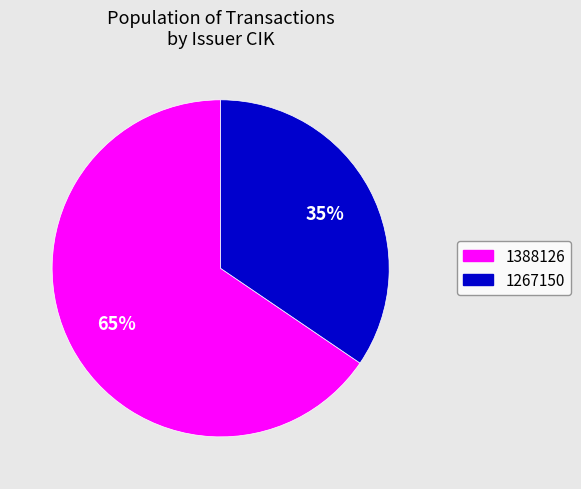

Rank the categories by value from highest to lowest.

1388126, 1267150